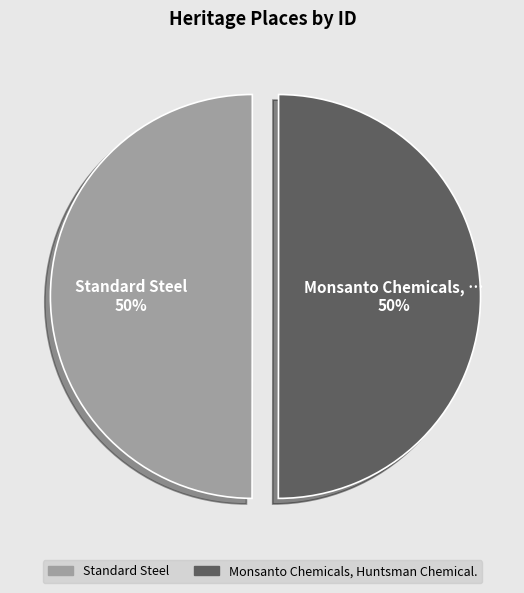

The Standard Steel slice represents 57% of the pie. True or false?

False